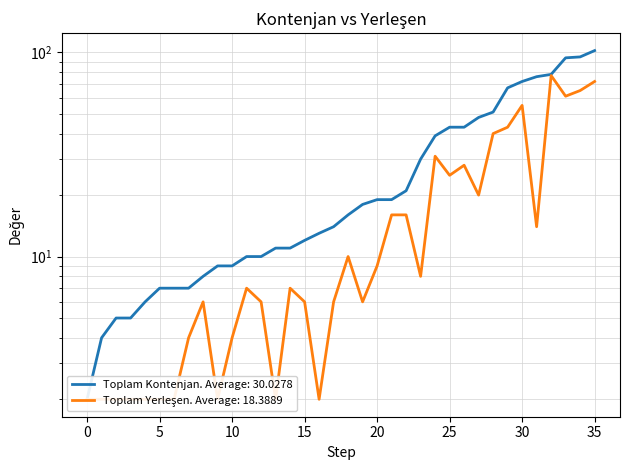

What is the difference between the maximum and minimum values in the Toplam Yerlesен series?

75